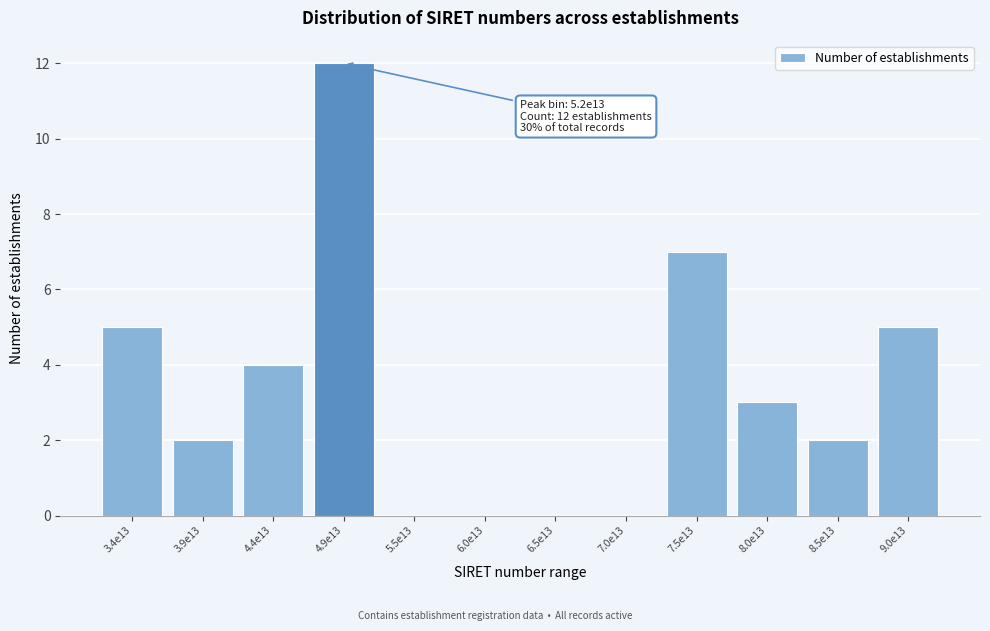

Reading left to right, extract all data points from this chart.

3.4e13=5	3.9e13=2	4.4e13=4	4.9e13=12	5.5e13=0	6.0e13=0	6.5e13=0	7.0e13=0	7.5e13=7	8.0e13=3	8.5e13=2	9.0e13=5